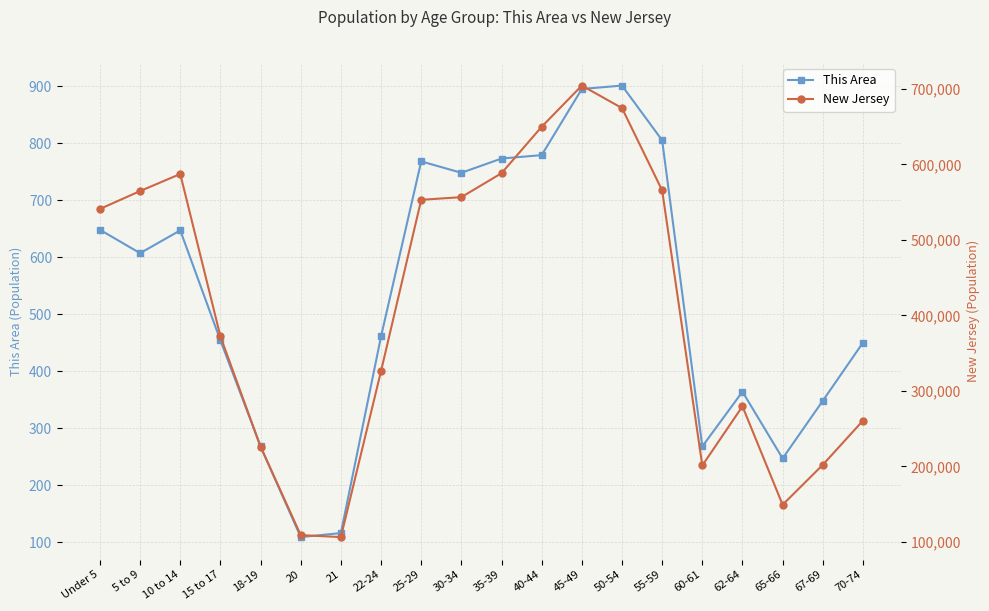

Which category has the highest value in the This Area series?

50-54